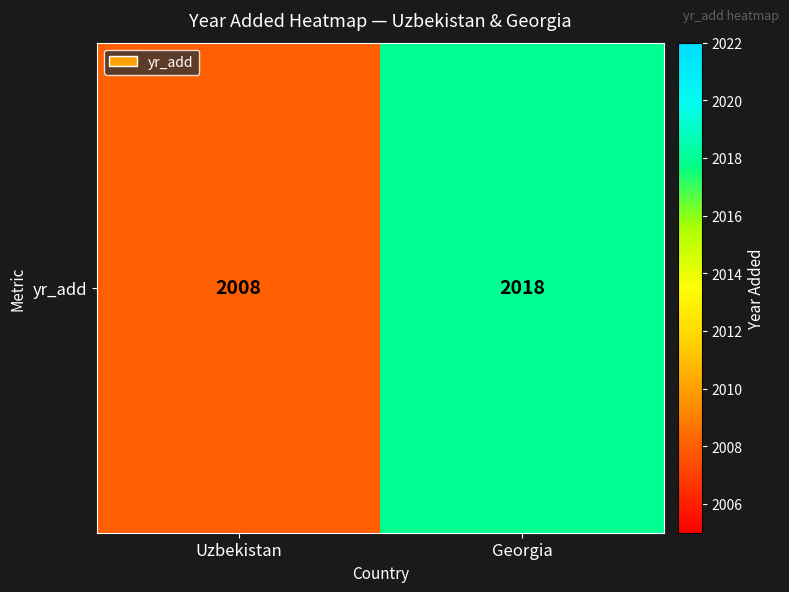

Reading left to right, transcribe all the data shown in this chart.

Uzbekistan=2008	Georgia=2018